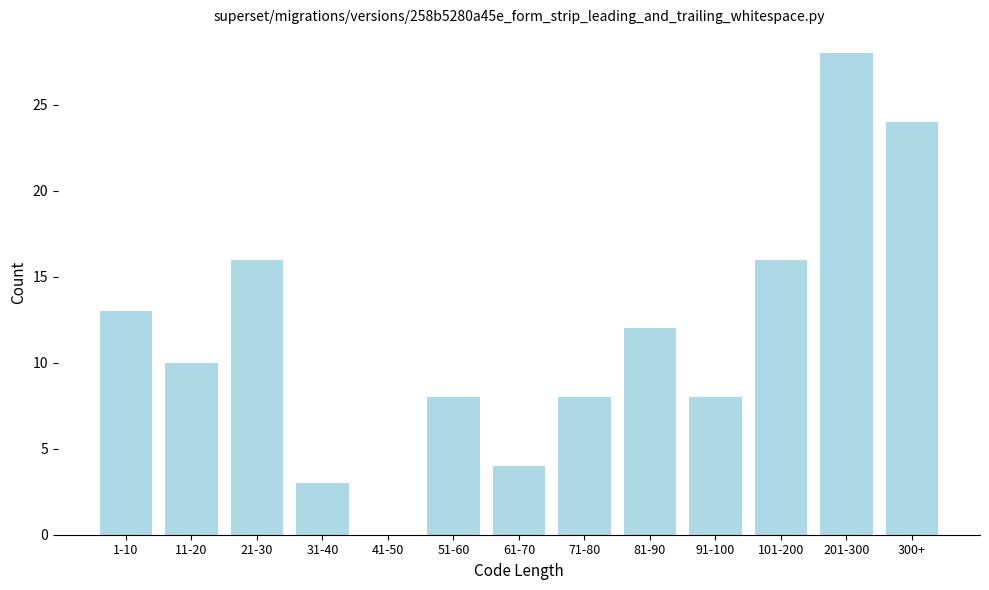

Reading right to left, transcribe all the data shown in this chart.

300+=24	201-300=28	101-200=16	91-100=8	81-90=12	71-80=8	61-70=4	51-60=8	41-50=0	31-40=3	21-30=16	11-20=10	1-10=13